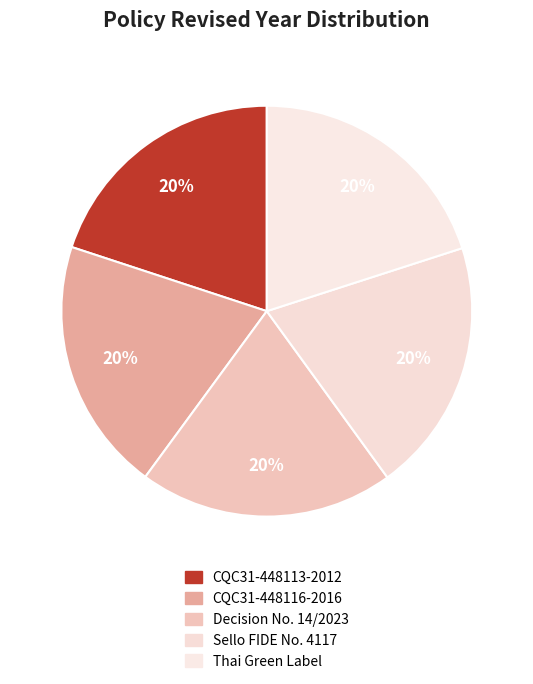

The Sello FIDE No. 4117 slice represents 20% of the pie. True or false?

True